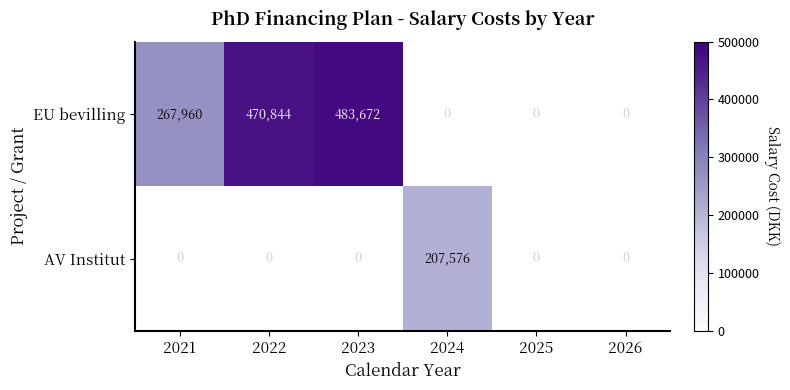

The value of EU bevilling at 2022 is 470844. True or false?

True